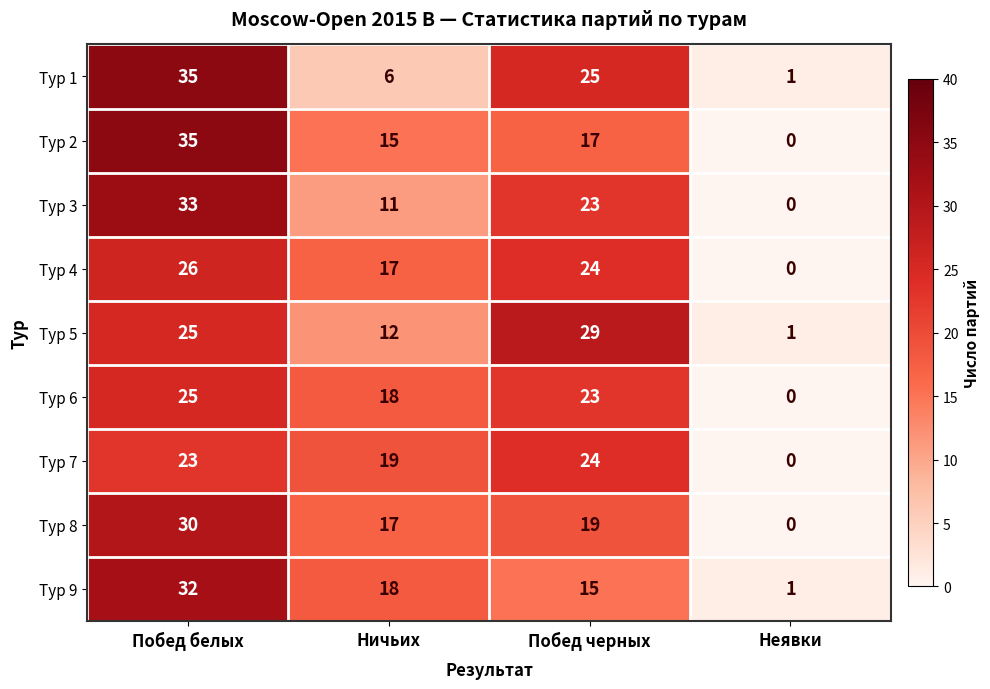

Between Ничьих and Побед черных, which series saw the biggest shift?

Тур 1